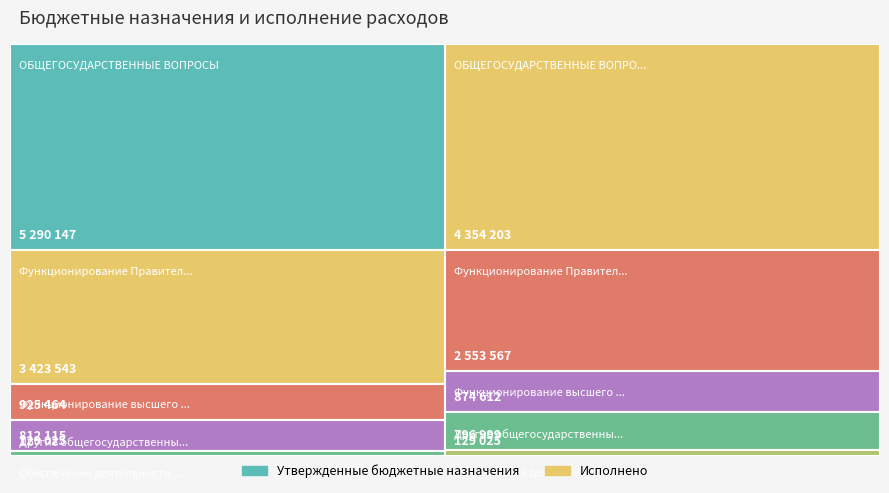

Reading right to left, what are all the values shown in this chart?

Утвержденные бюджетные назначения: Другие общегосударственные вопросы=812115.0	Обеспечение деятельности финансовых органов=129025.0	Функционирование Правительства=3423542.8	Функционирование высшего должностного лица=925464.0	ОБЩЕГОСУДАРСТВЕННЫЕ ВОПРОСЫ=5290146.8
Исполнено: Другие общегосударственные вопросы=796999.0	Обеспечение деятельности финансовых органов=129025.0	Функционирование Правительства=2553567.4	Функционирование высшего должностного лица=874611.9	ОБЩЕГОСУДАРСТВЕННЫЕ ВОПРОСЫ=4354203.3